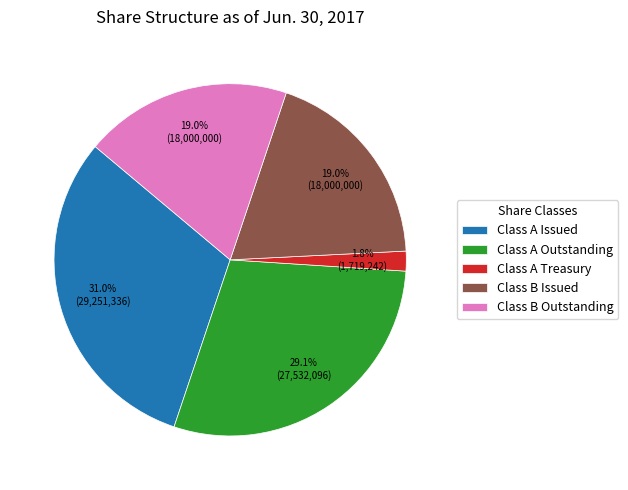

Which category has the smallest portion of the pie?

Class A Treasury